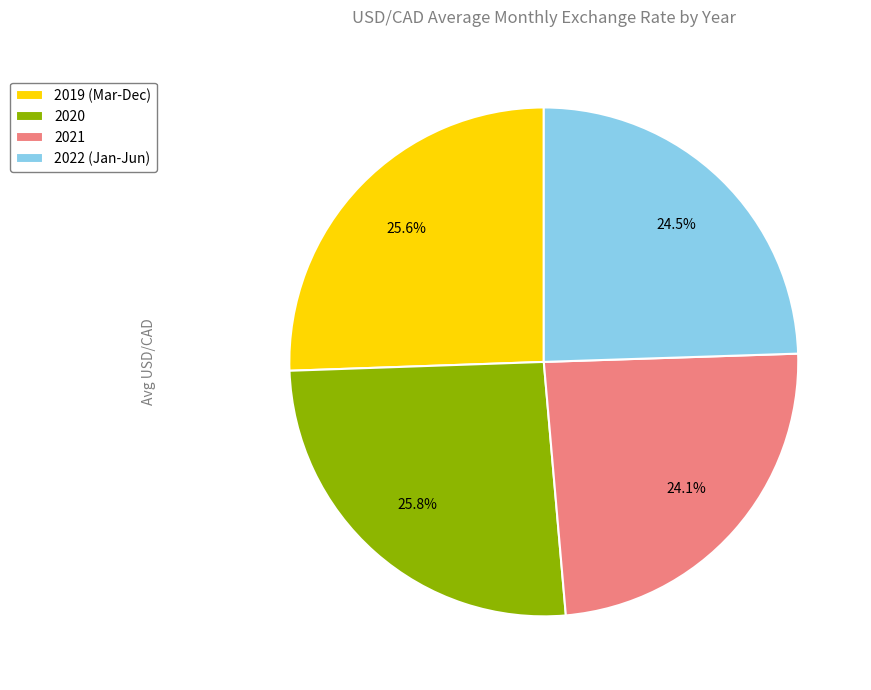

What percentage do 2022 (Jan-Jun) and 2020 together represent?

50.3%